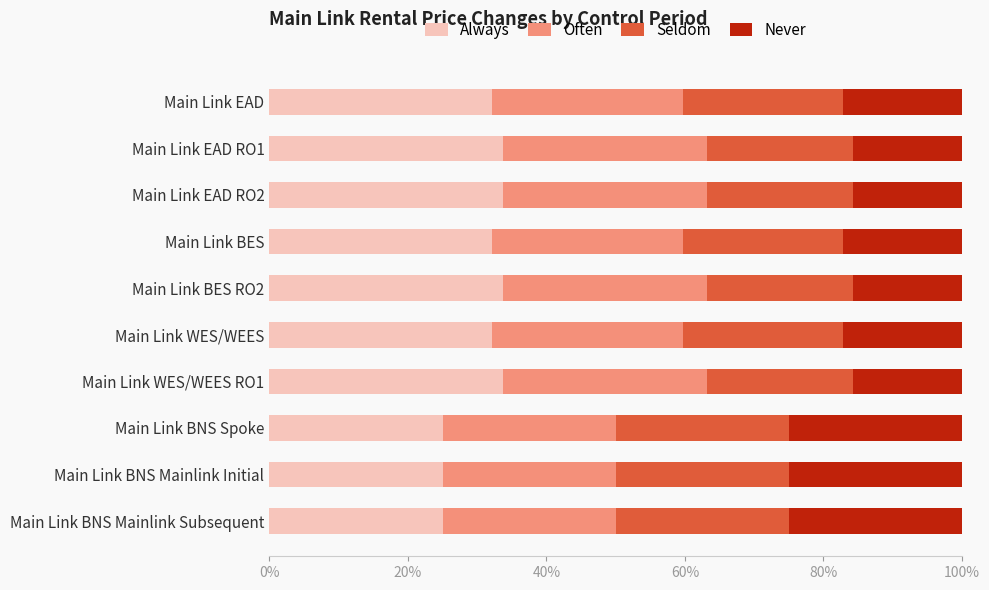

What are all the series names shown in the legend?

Always, Often, Seldom, Never